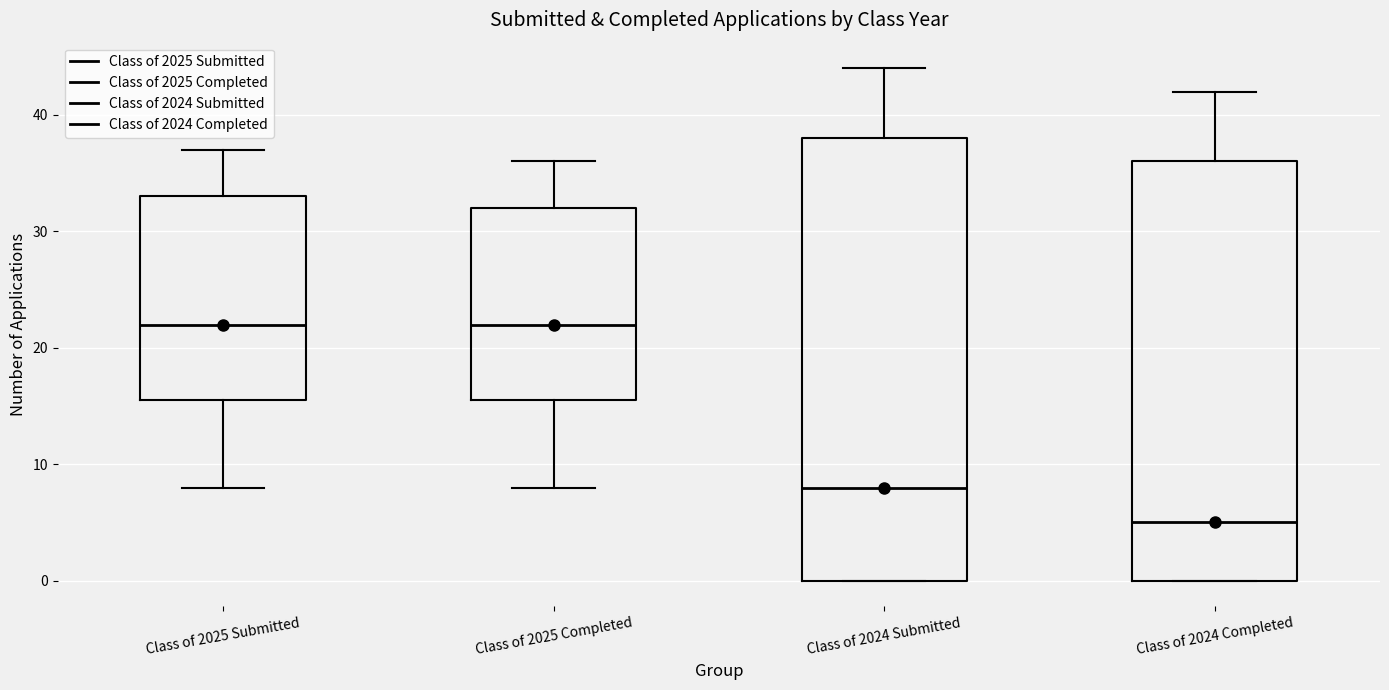

Reading left to right, read every box against the y-axis: the position of its median line, the range the box covers, and the ends of its whiskers. The values are not printed on the chart, so give them approximately, as read against the axis.

Class of 2025 Submitted: median 22, box 16 to 33, whiskers 8 to 37
Class of 2025 Completed: median 22, box 16 to 32, whiskers 8 to 36
Class of 2024 Submitted: median 8, box 0 to 38, whiskers 0 to 44
Class of 2024 Completed: median 5, box 0 to 36, whiskers 0 to 42